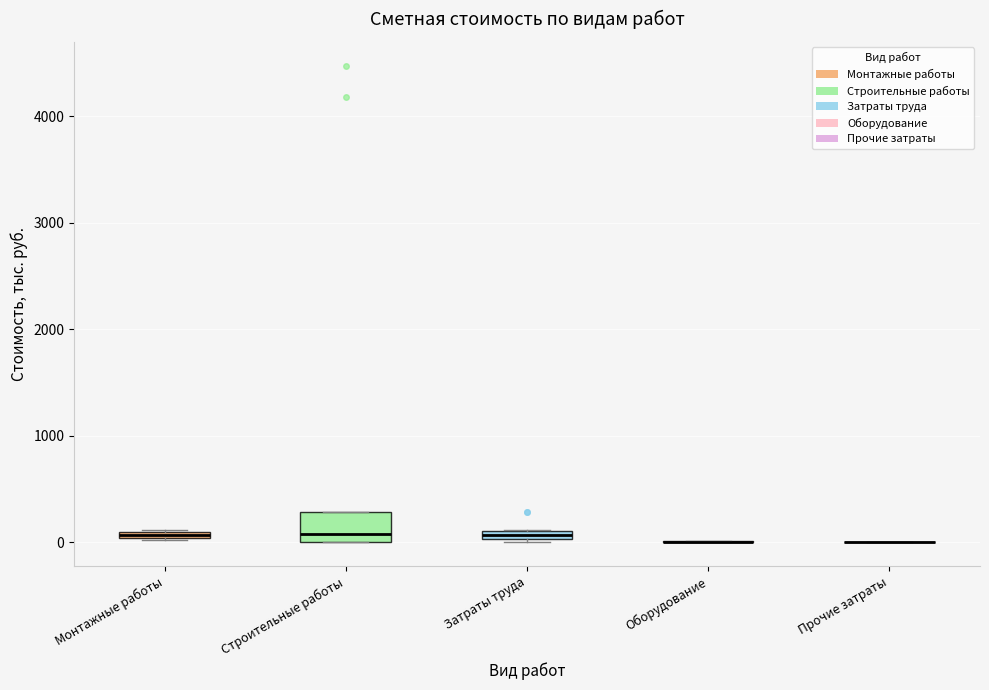

Which box is the tallest, from its lower edge to its upper edge?

Строительные работы